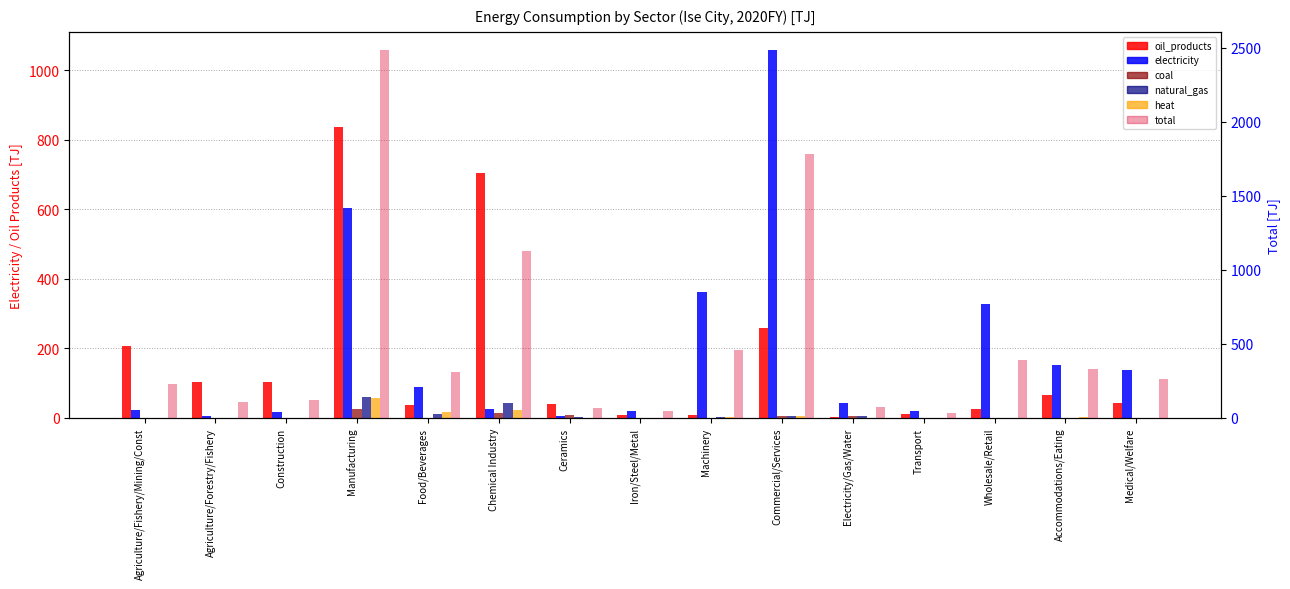

The value of natural_gas at Electricity/Gas/Water is 4.8. True or false?

True